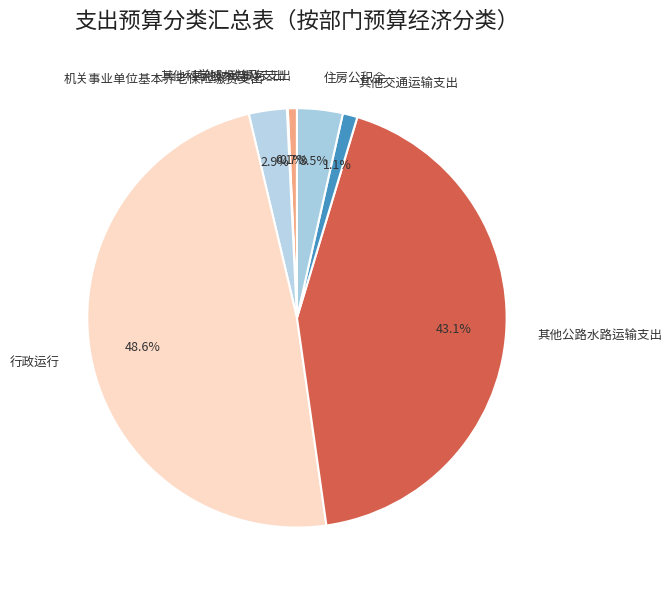

True or false: 其他交通运输支出 accounts for 1% of the total.

True